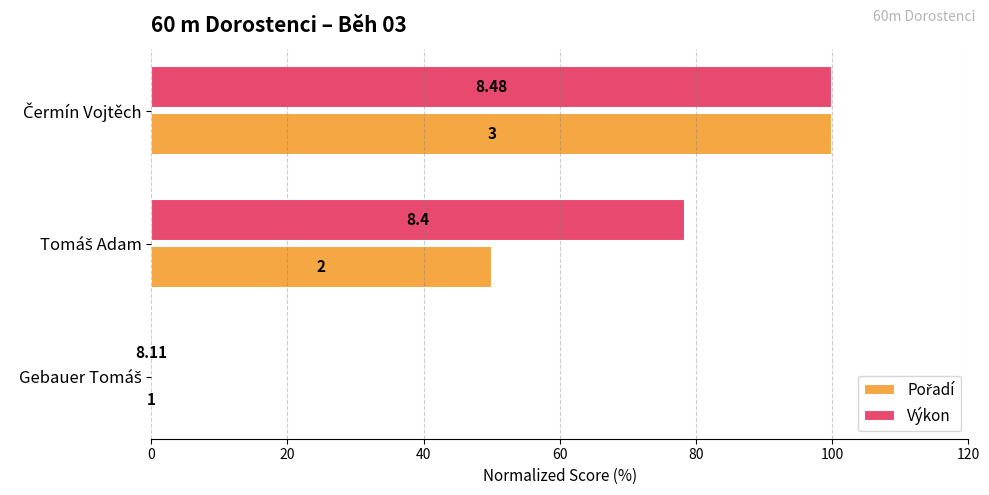

How many values in Pořadí are above zero?

2